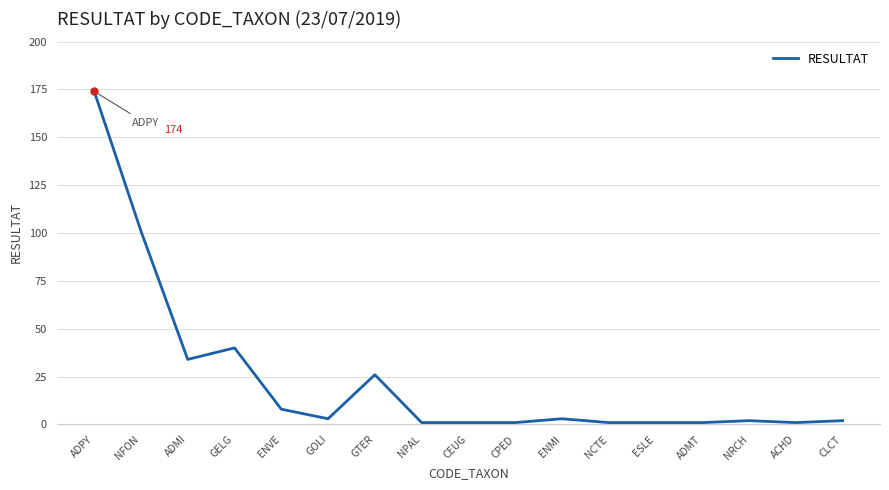

At which category does the chart reach its peak across all series?

ADPY